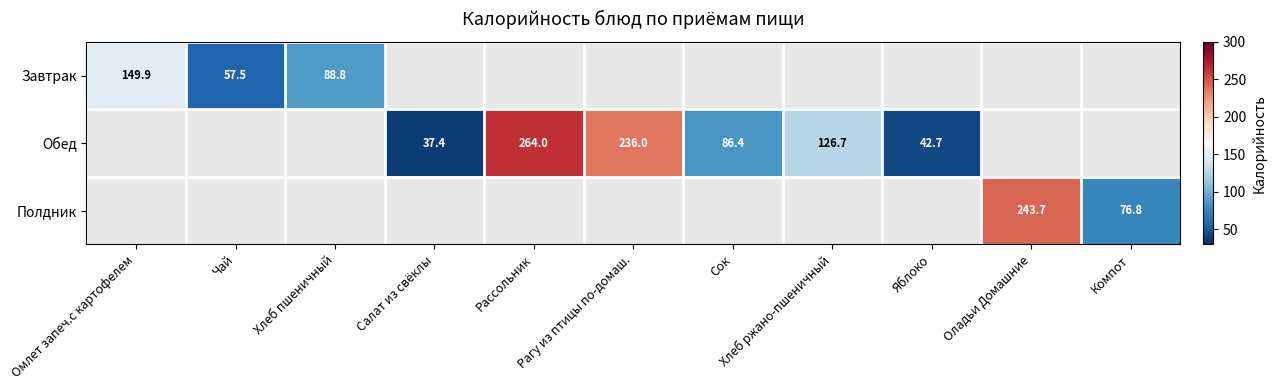

True or false: Обед has a value of 57.3 at Яблоко.

False